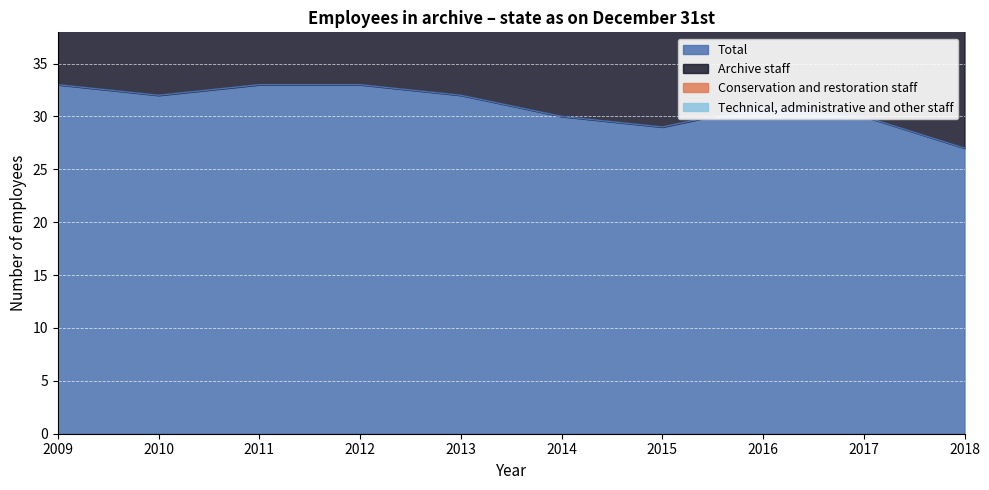

How many Total values are between 30 and 33?

8